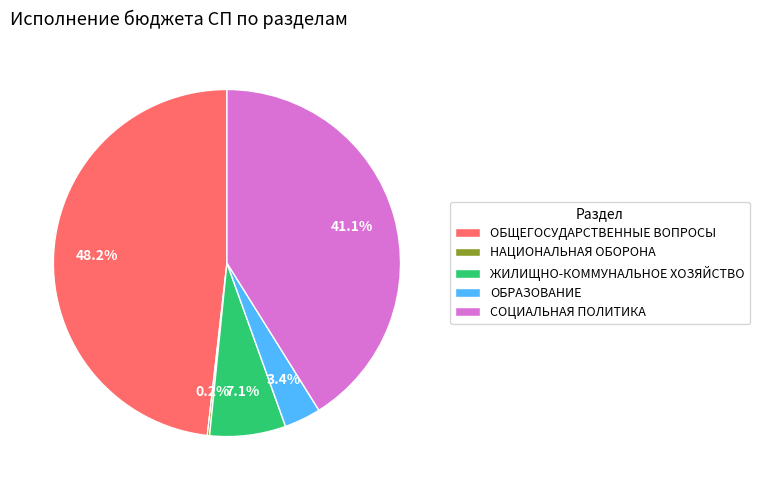

What is the total percentage of СОЦИАЛЬНАЯ ПОЛИТИКА and ОБЩЕГОСУДАРСТВЕННЫЕ ВОПРОСЫ?

89.3%